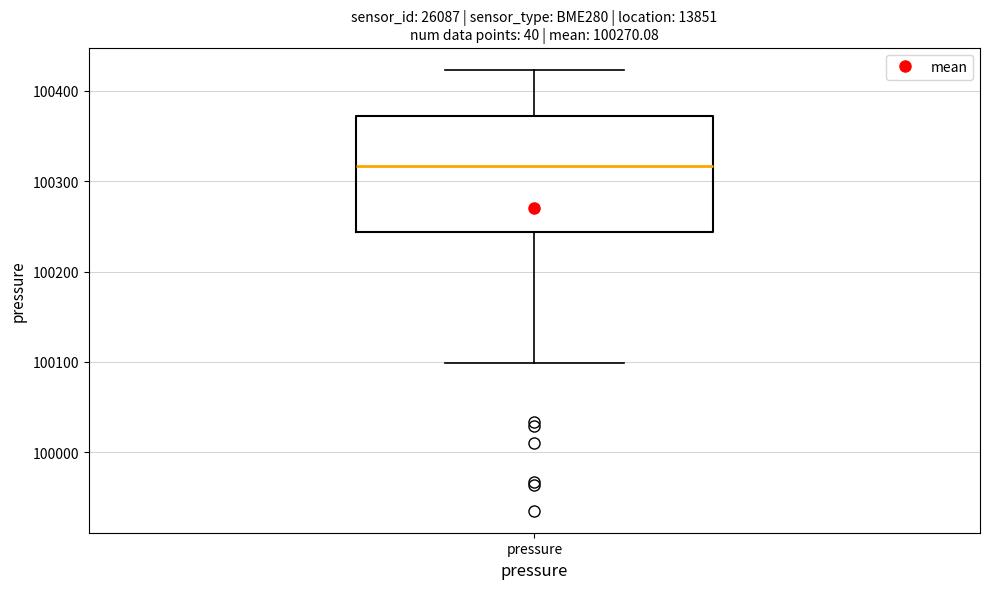

Read this box plot against the y-axis: the position of the median line, the range covered by the box, and the ends of both whiskers. The values are not printed on the chart, so give them approximately, as read against the axis.

median 100320, box 100240 to 100370, whiskers 100100 to 100420